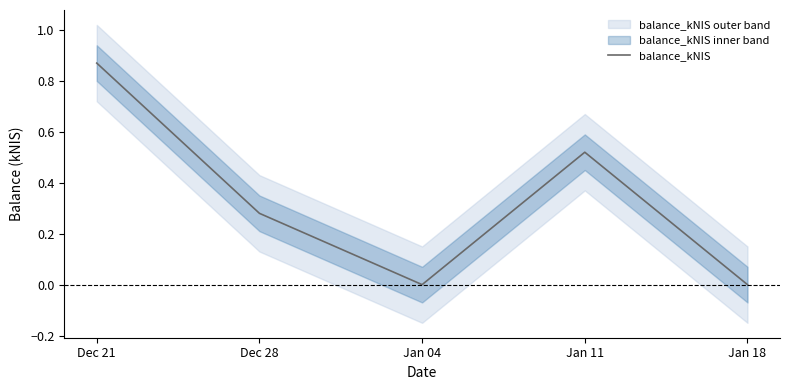

What is the sum of the values at Jan 11 and Dec 28?

0.8